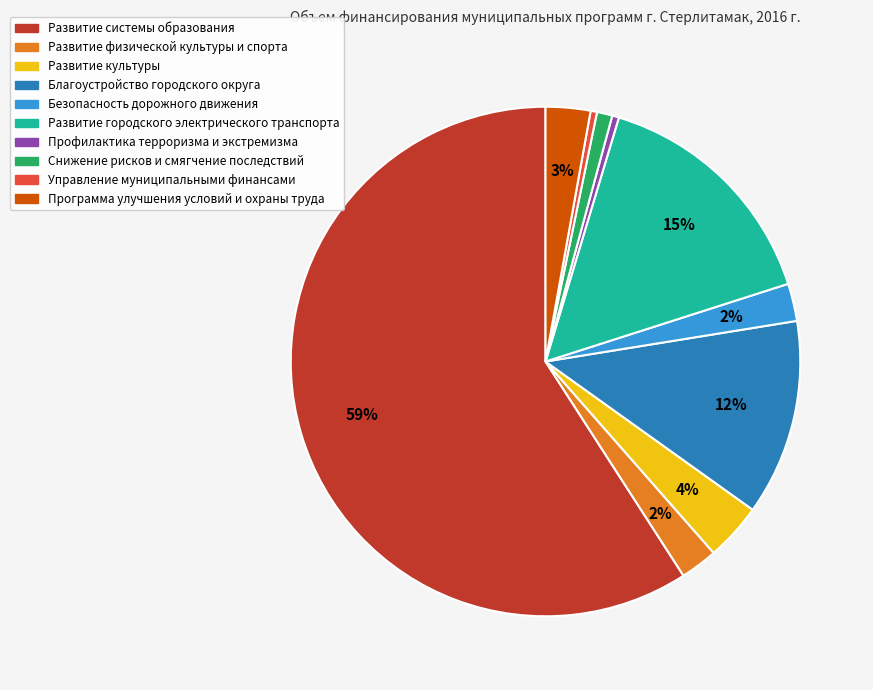

Count the number of slices in the pie.

10